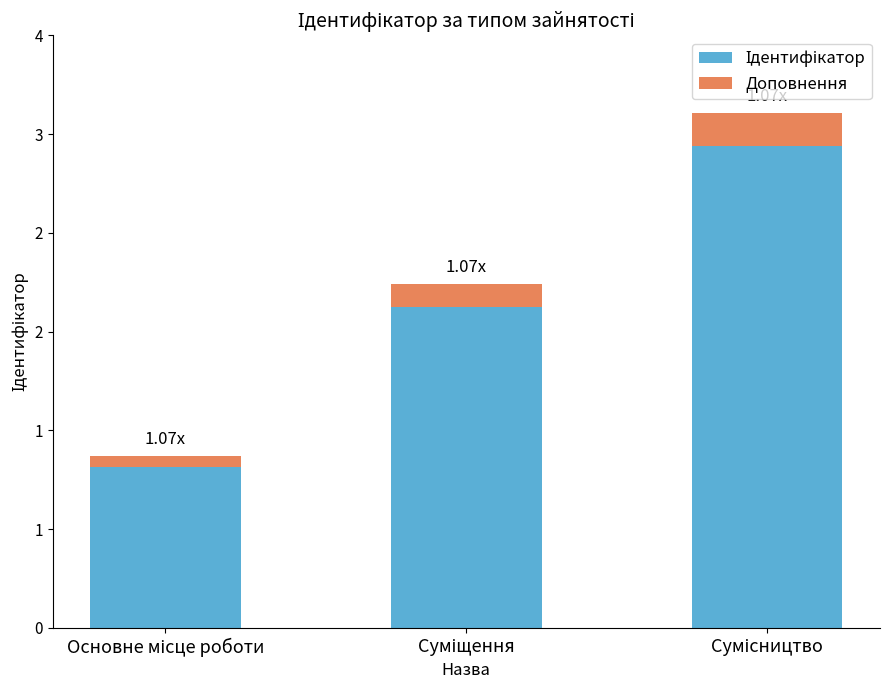

Does the chart contain any negative values?

No